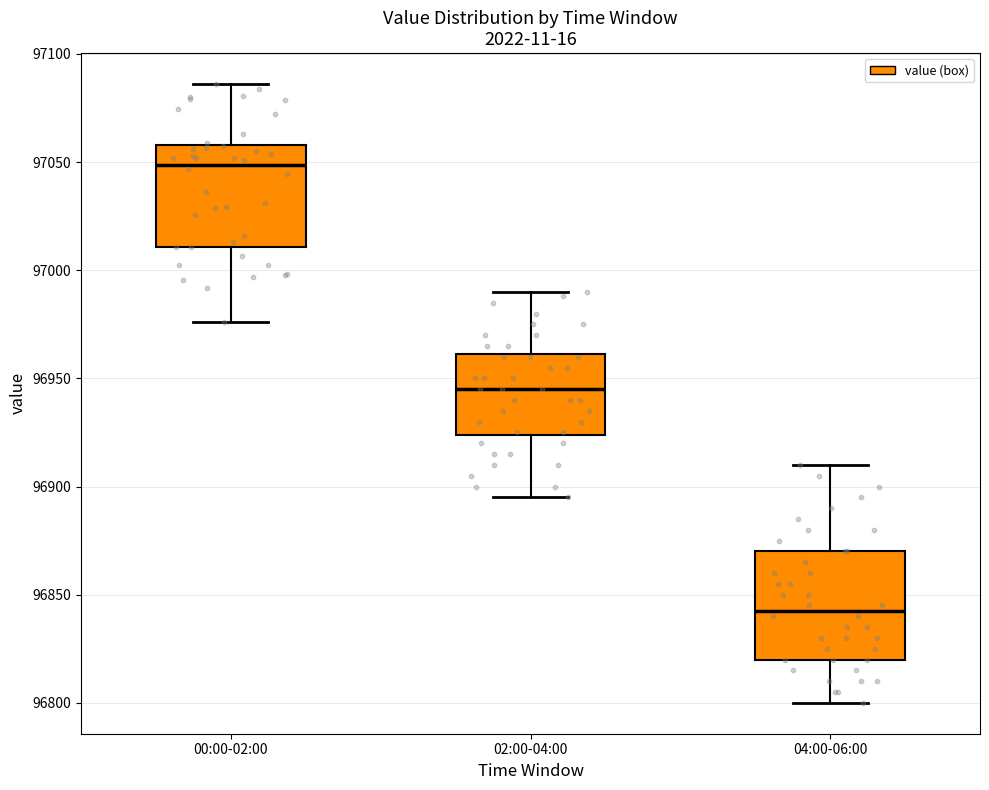

Reading left to right, transcribe this box plot: for each box, give where its median line is, the range the box spans, and where its two whiskers end, as read against the y-axis. The values are not printed on the chart, so give them approximately, as read against the axis.

00:00-02:00: median 97050, box 97010 to 97060, whiskers 96975 to 97085
02:00-04:00: median 96945, box 96925 to 96960, whiskers 96895 to 96990
04:00-06:00: median 96845, box 96820 to 96870, whiskers 96800 to 96910